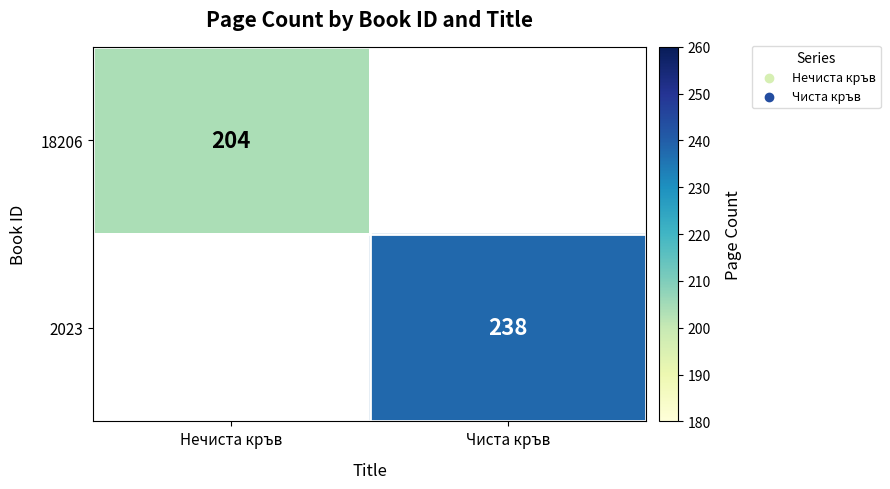

True or false: 18206 has a value of 204 at Нечиста кръв.

True